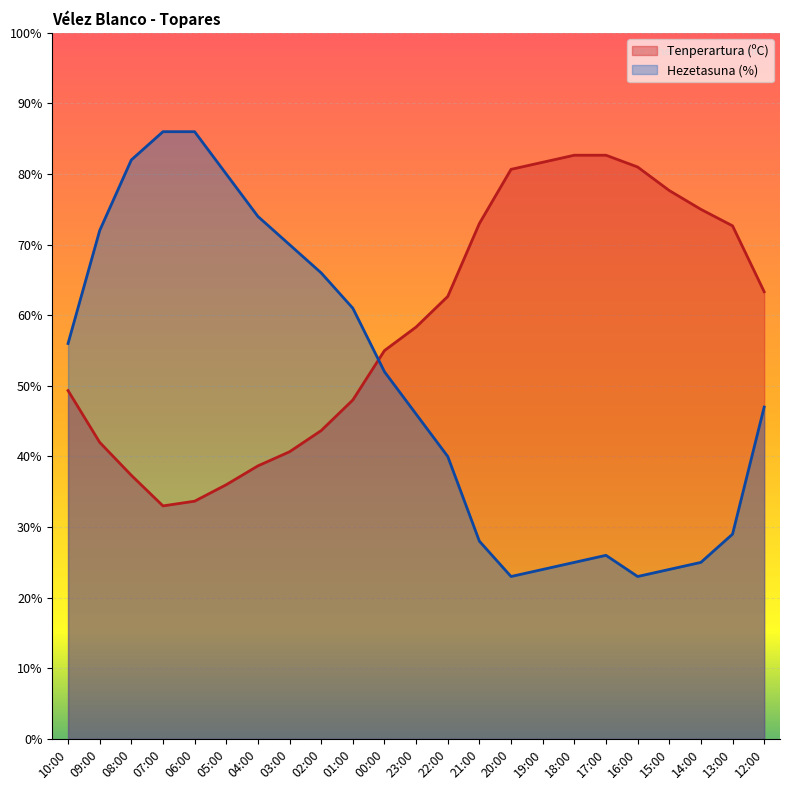

What value does the Hezetasuna (%) series have at 23:00?

46.0